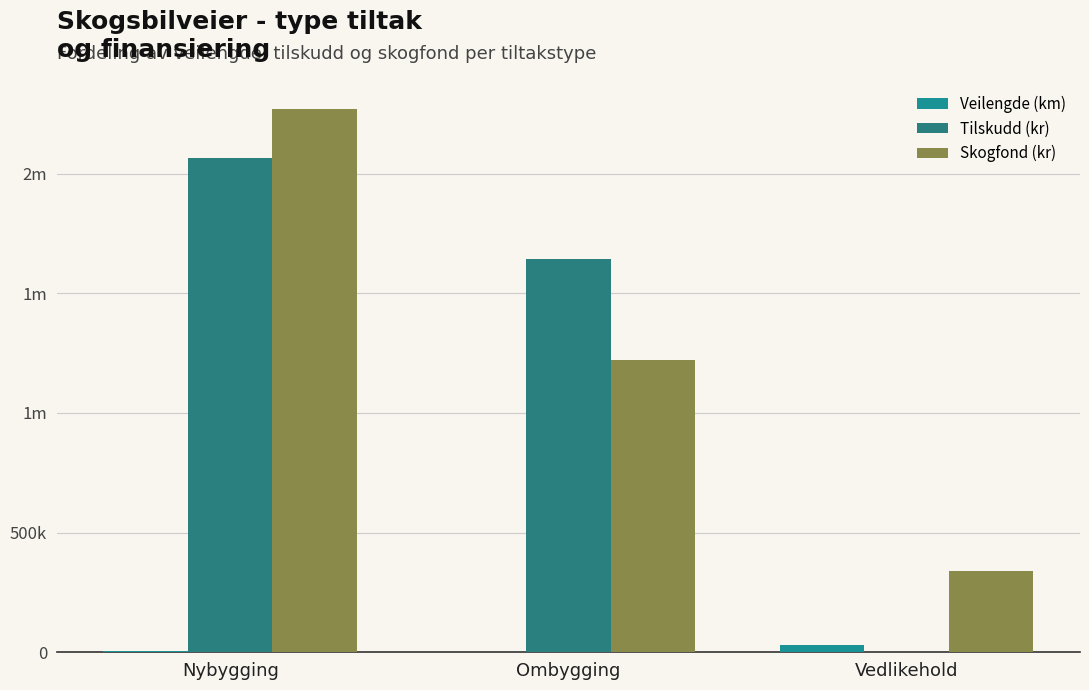

Does the chart contain stacked bars?

No